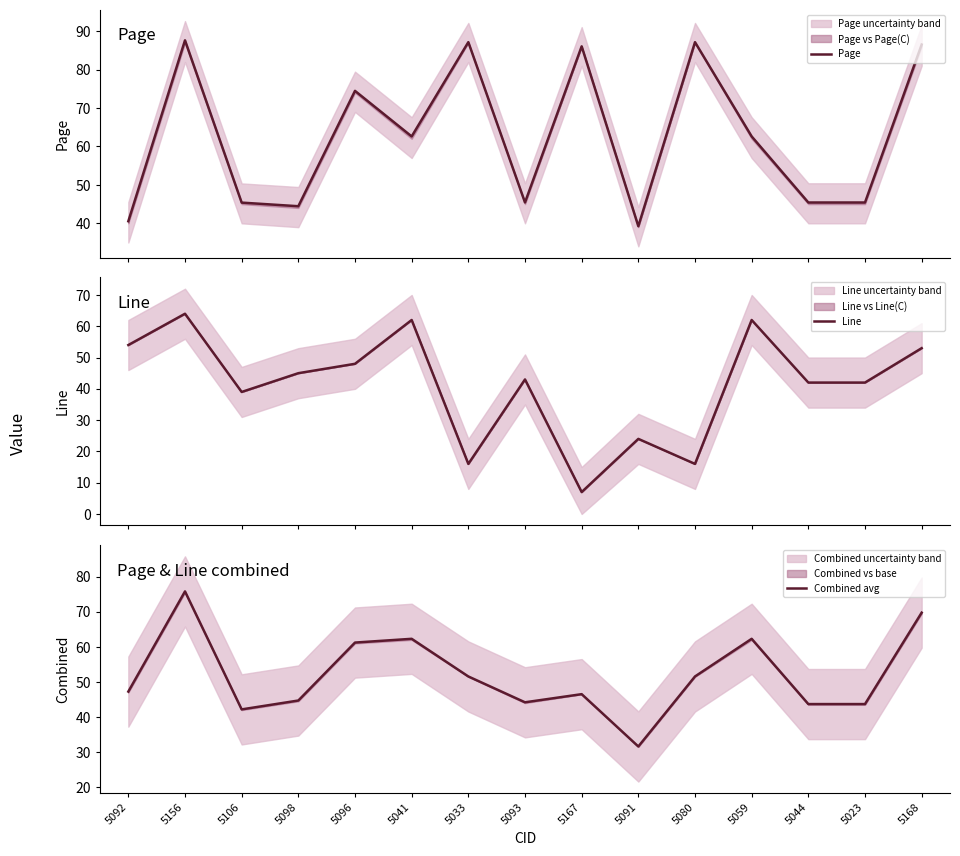

The value of Page at 5044 is 17.4. True or false?

False